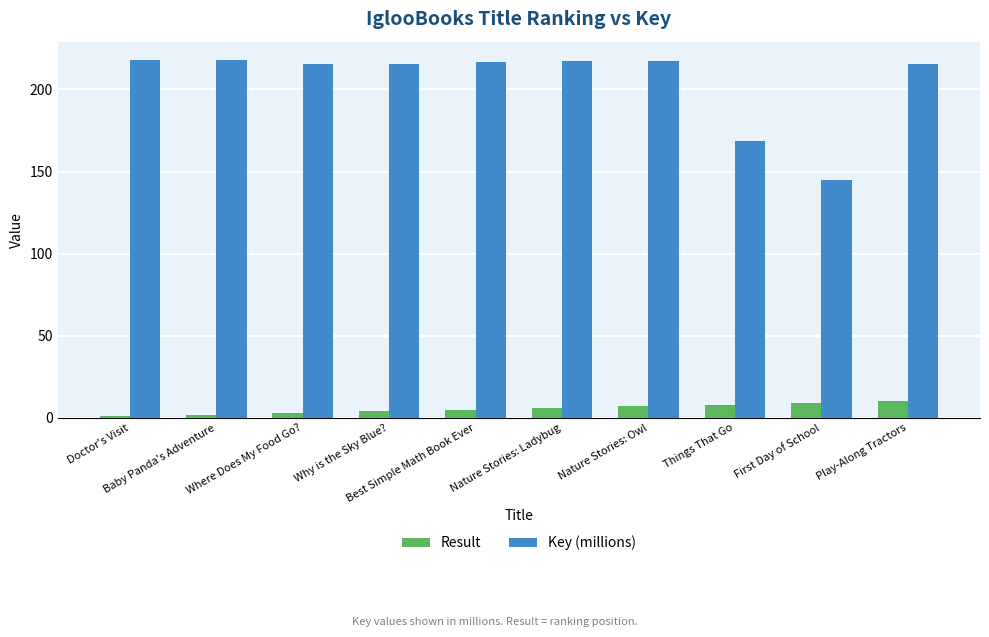

What is the greatest value displayed?

218.2